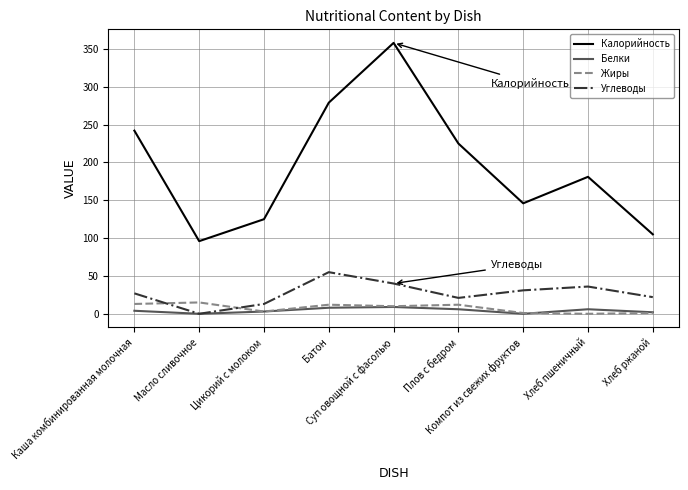

True or false: Калорийность and Жиры intersect in this chart.

False